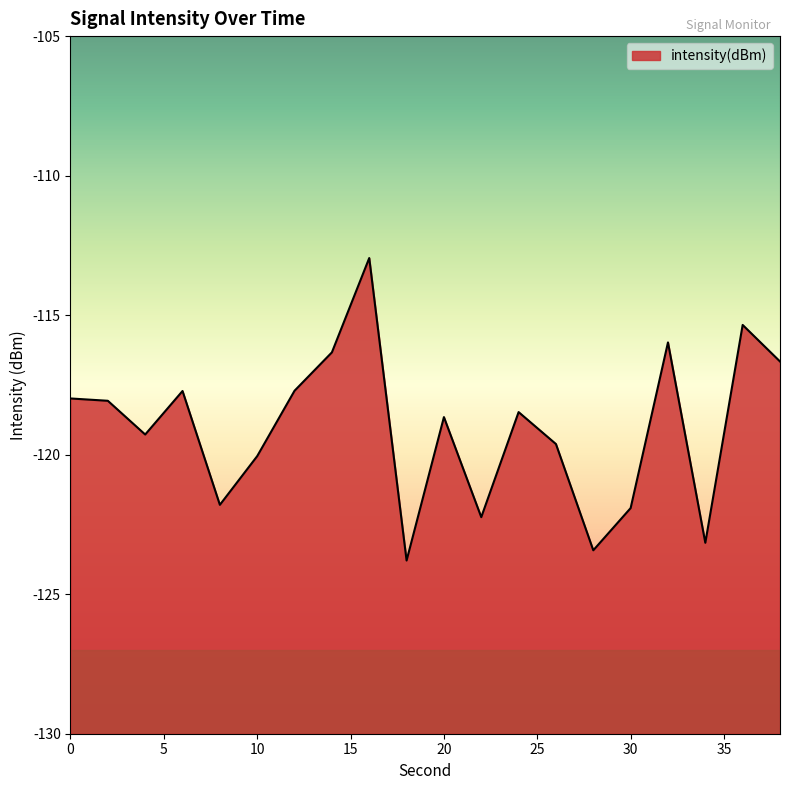

Which has a higher value, 28 or 4?

4